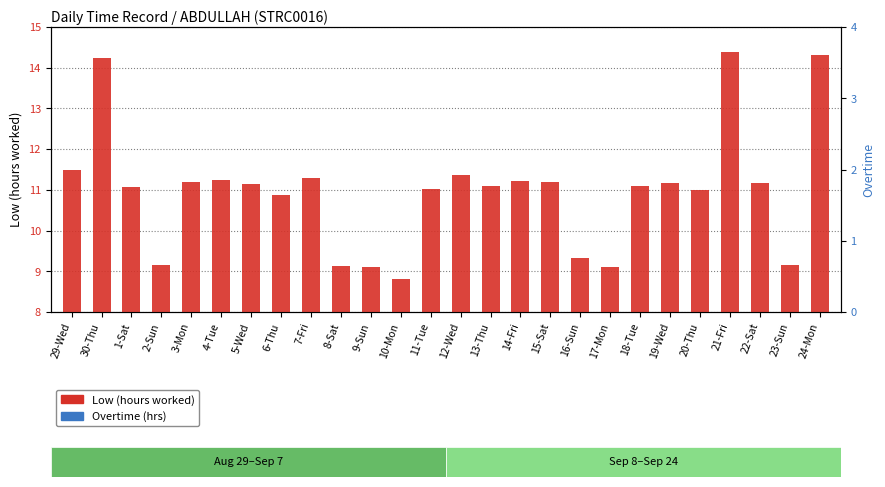

At how many categories does at least one series exceed 14?

3